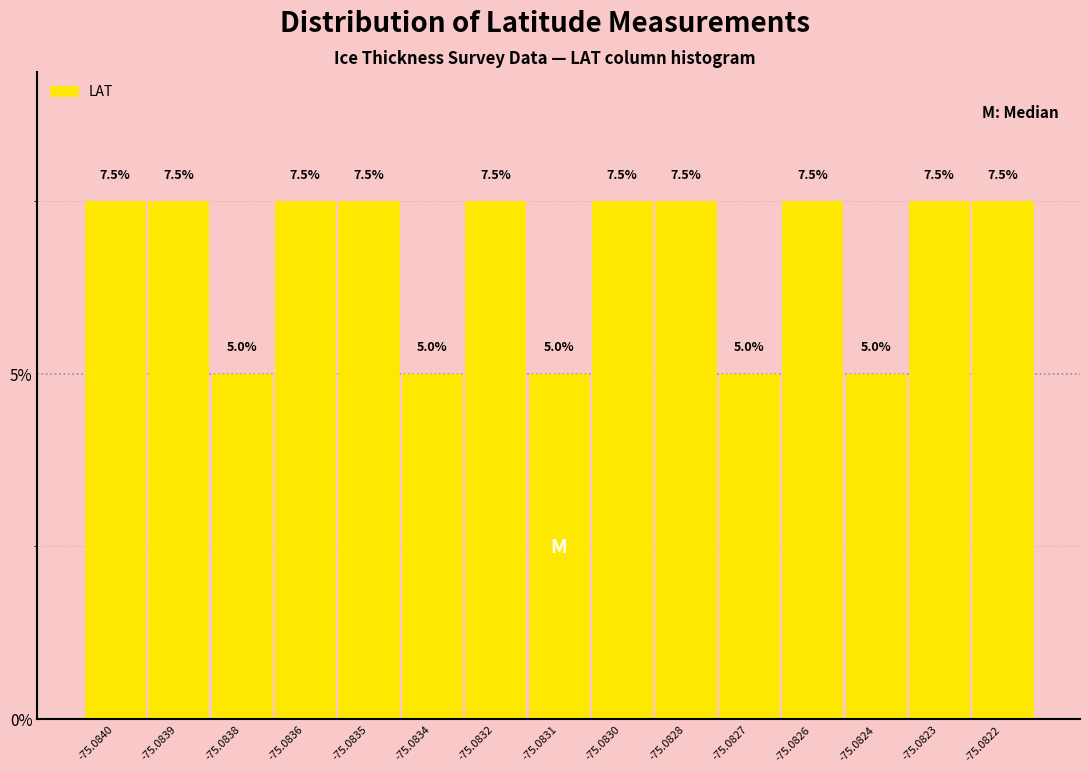

Reading right to left, transcribe all the data shown in this chart.

7.5	7.5	5.0	7.5	5.0	7.5	7.5	5.0	7.5	5.0	7.5	7.5	5.0	7.5	7.5